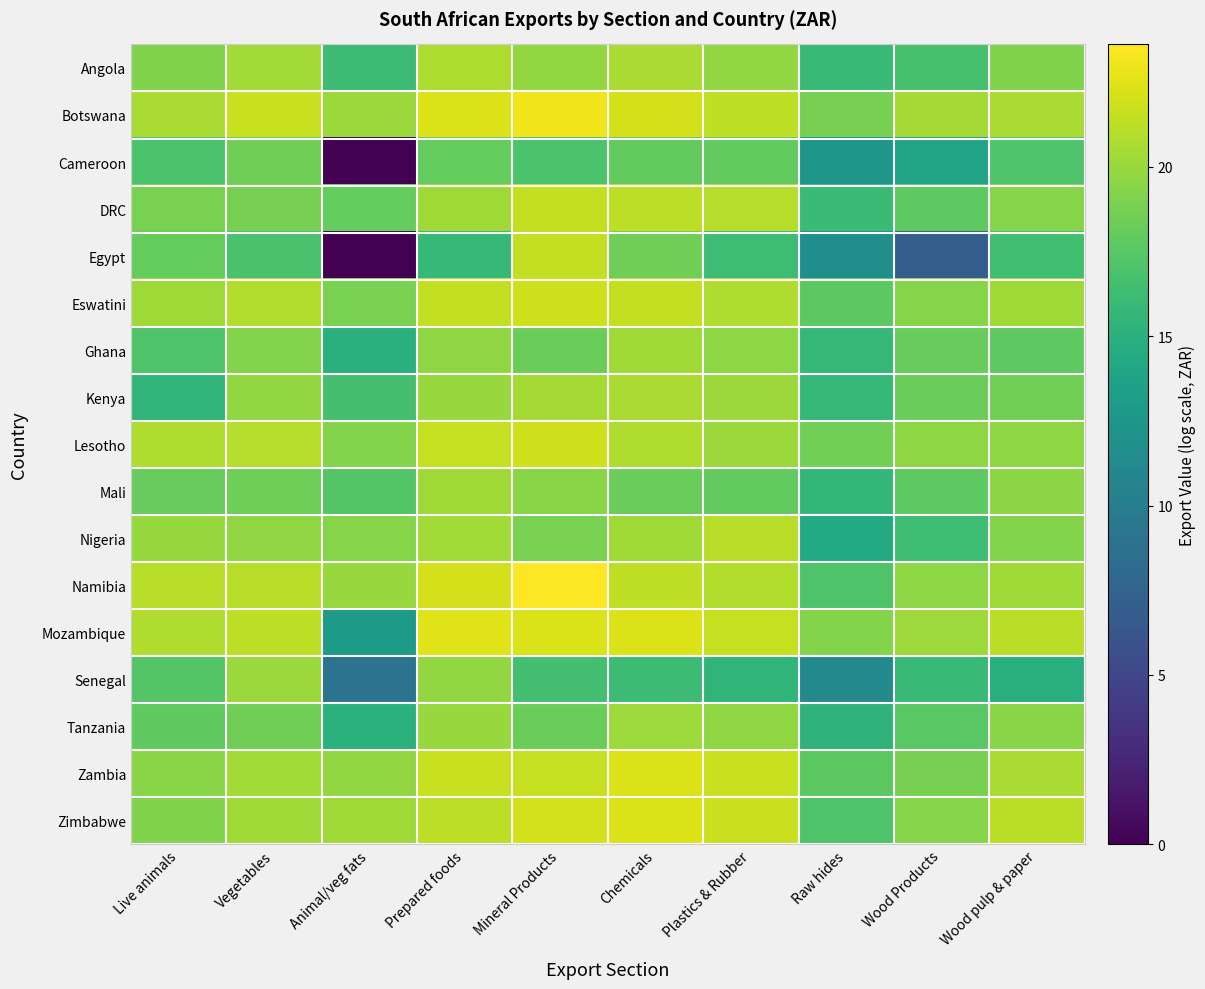

Reading left to right, transcribe all the data shown in this chart.

Angola: Live animals=19.2	Vegetables=20.3	Animal/veg fats=16.2	Prepared foods=20.7	Mineral Products=19.8	Chemicals=20.7	Plastics & Rubber=19.8	Raw hides=16.0	Wood Products=16.7	Wood pulp & paper=19.2
Botswana: Live animals=20.6	Vegetables=21.6	Animal/veg fats=20.1	Prepared foods=22.4	Mineral Products=23.1	Chemicals=22.1	Plastics & Rubber=21.3	Raw hides=18.8	Wood Products=20.4	Wood pulp & paper=20.7
Cameroon: Live animals=16.9	Vegetables=18.5	Animal/veg fats=0.0	Prepared foods=18.0	Mineral Products=16.9	Chemicals=18.0	Plastics & Rubber=17.9	Raw hides=12.5	Wood Products=13.8	Wood pulp & paper=17.1
DRC: Live animals=18.8	Vegetables=18.7	Animal/veg fats=18.0	Prepared foods=20.2	Mineral Products=21.4	Chemicals=21.2	Plastics & Rubber=21.0	Raw hides=16.1	Wood Products=17.8	Wood pulp & paper=19.3
Egypt: Live animals=18.0	Vegetables=16.8	Animal/veg fats=0.0	Prepared foods=15.8	Mineral Products=21.4	Chemicals=18.4	Plastics & Rubber=16.3	Raw hides=11.7	Wood Products=7.1	Wood pulp & paper=16.4
Eswatini: Live animals=20.3	Vegetables=20.9	Animal/veg fats=18.8	Prepared foods=21.4	Mineral Products=21.9	Chemicals=21.4	Plastics & Rubber=20.8	Raw hides=17.7	Wood Products=19.3	Wood pulp & paper=20.2
Ghana: Live animals=17.1	Vegetables=19.2	Animal/veg fats=15.0	Prepared foods=19.7	Mineral Products=18.3	Chemicals=20.2	Plastics & Rubber=19.6	Raw hides=15.7	Wood Products=18.1	Wood pulp & paper=17.8
Kenya: Live animals=15.5	Vegetables=19.8	Animal/veg fats=16.6	Prepared foods=20.0	Mineral Products=20.4	Chemicals=20.7	Plastics & Rubber=20.1	Raw hides=15.7	Wood Products=18.3	Wood pulp & paper=18.6
Lesotho: Live animals=20.8	Vegetables=21.0	Animal/veg fats=19.2	Prepared foods=21.5	Mineral Products=21.9	Chemicals=20.8	Plastics & Rubber=20.0	Raw hides=18.6	Wood Products=19.6	Wood pulp & paper=19.6
Mali: Live animals=18.1	Vegetables=18.4	Animal/veg fats=17.3	Prepared foods=20.2	Mineral Products=19.4	Chemicals=18.2	Plastics & Rubber=17.9	Raw hides=15.6	Wood Products=17.8	Wood pulp & paper=19.5
Nigeria: Live animals=20.0	Vegetables=19.7	Animal/veg fats=19.3	Prepared foods=20.3	Mineral Products=18.9	Chemicals=20.2	Plastics & Rubber=21.0	Raw hides=14.5	Wood Products=16.3	Wood pulp & paper=19.2
Namibia: Live animals=21.1	Vegetables=21.1	Animal/veg fats=20.0	Prepared foods=22.1	Mineral Products=23.6	Chemicals=21.4	Plastics & Rubber=20.9	Raw hides=17.1	Wood Products=19.6	Wood pulp & paper=20.2
Mozambique: Live animals=20.8	Vegetables=21.2	Animal/veg fats=12.8	Prepared foods=22.5	Mineral Products=22.3	Chemicals=22.4	Plastics & Rubber=21.6	Raw hides=19.2	Wood Products=20.2	Wood pulp & paper=21.2
Senegal: Live animals=17.3	Vegetables=20.0	Animal/veg fats=9.0	Prepared foods=19.8	Mineral Products=16.6	Chemicals=16.2	Plastics & Rubber=15.4	Raw hides=11.1	Wood Products=16.0	Wood pulp & paper=14.8
Tanzania: Live animals=17.8	Vegetables=18.5	Animal/veg fats=15.0	Prepared foods=20.0	Mineral Products=18.3	Chemicals=20.2	Plastics & Rubber=19.7	Raw hides=15.4	Wood Products=17.5	Wood pulp & paper=19.4
Zambia: Live animals=19.4	Vegetables=20.4	Animal/veg fats=19.8	Prepared foods=21.6	Mineral Products=21.6	Chemicals=22.3	Plastics & Rubber=21.6	Raw hides=17.7	Wood Products=18.8	Wood pulp & paper=20.6
Zimbabwe: Live animals=19.2	Vegetables=20.2	Animal/veg fats=20.3	Prepared foods=21.3	Mineral Products=22.0	Chemicals=22.4	Plastics & Rubber=21.7	Raw hides=17.1	Wood Products=19.4	Wood pulp & paper=21.1